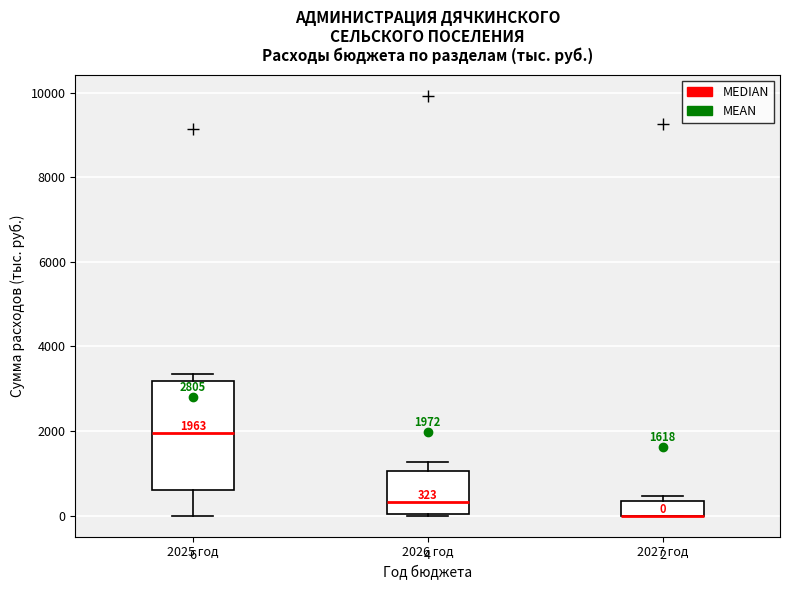

Comparing the boxes themselves (not the whiskers), which one is the tallest?

2025 год